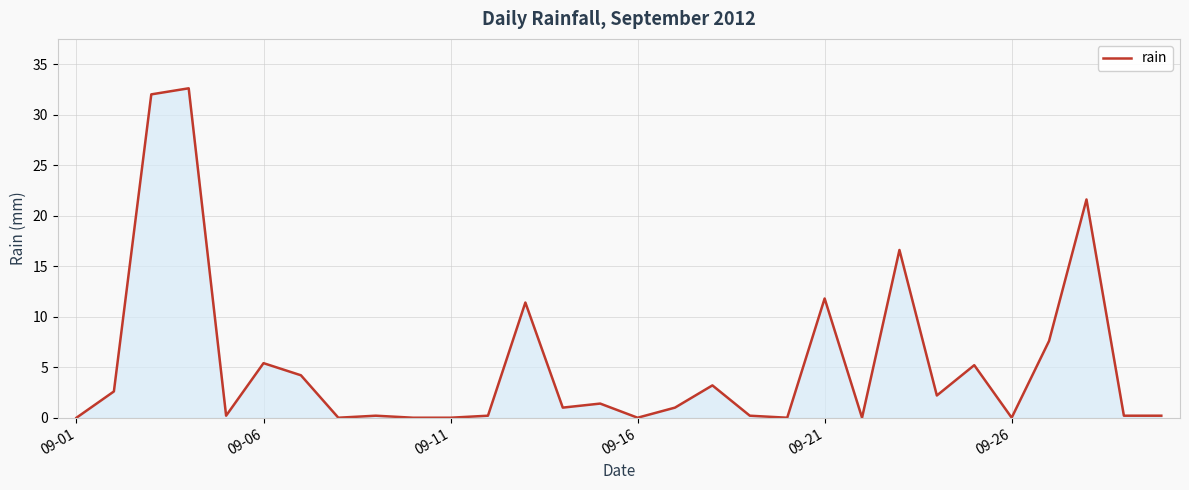

What is the maximum value shown in the chart?

32.6